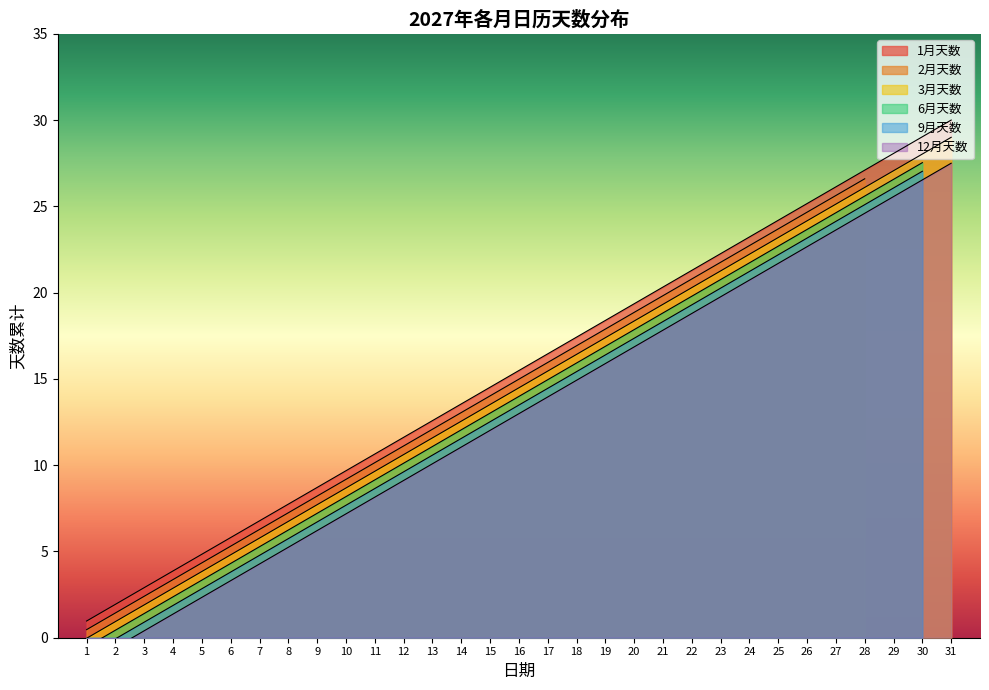

Does the chart display data point markers on the line(s)?

No